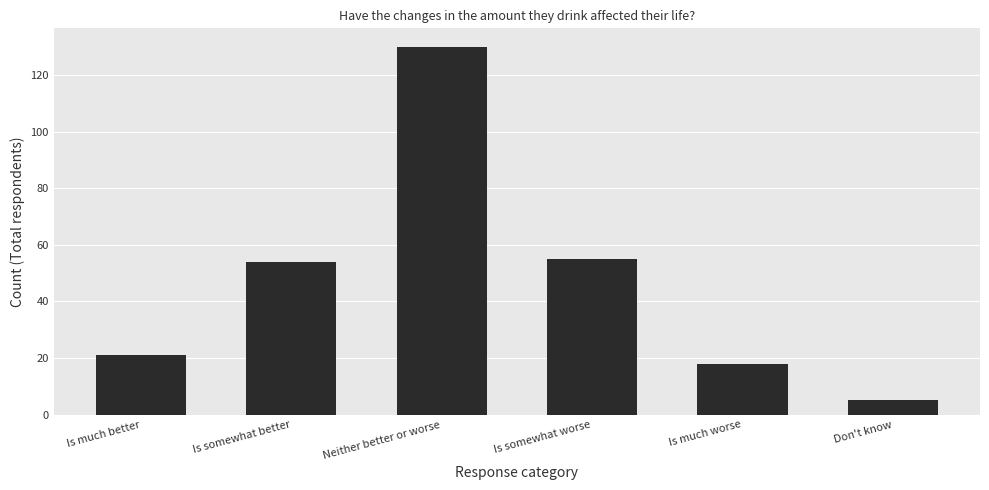

Reading right to left, transcribe all the data shown in this chart.

Don't know=5	Is much worse=18	Is somewhat worse=55	Neither better or worse=130	Is somewhat better=54	Is much better=21